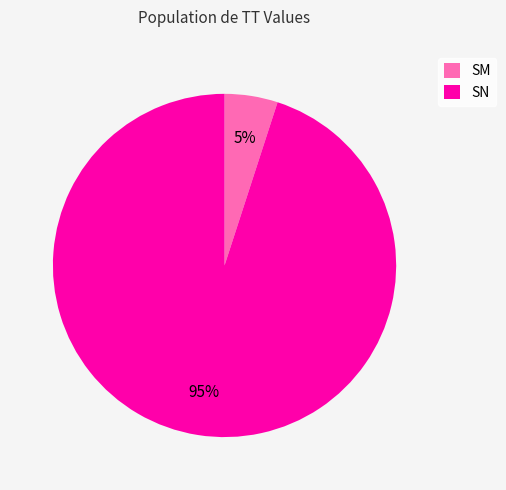

How many segments does this pie chart have?

2